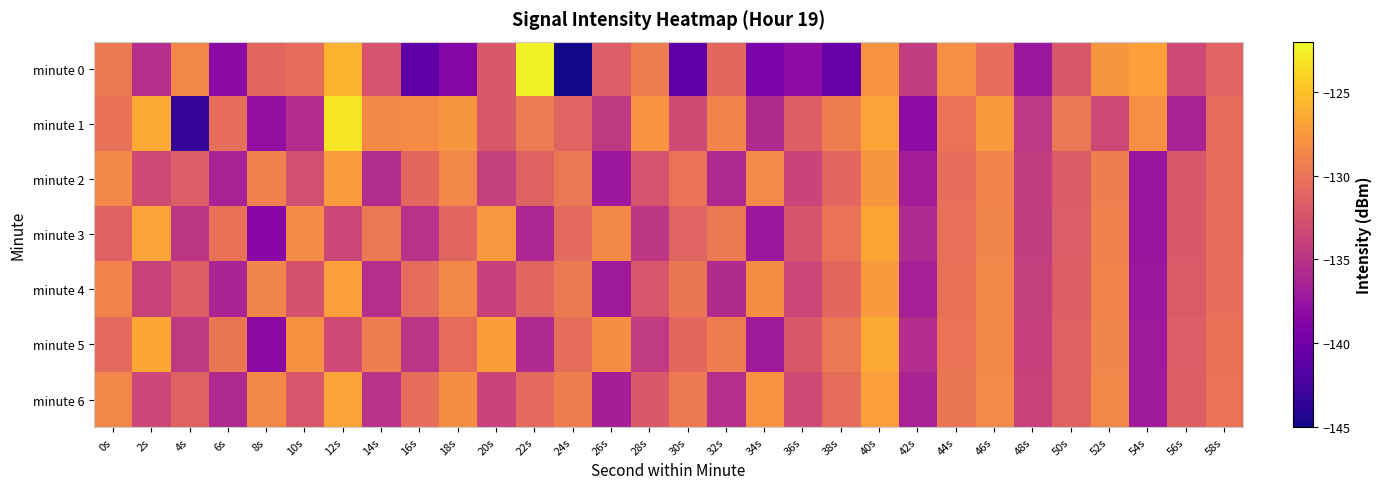

Rank the series at 4s from highest to lowest value.

minute 0, minute 6, minute 4, minute 2, minute 5, minute 3, minute 1